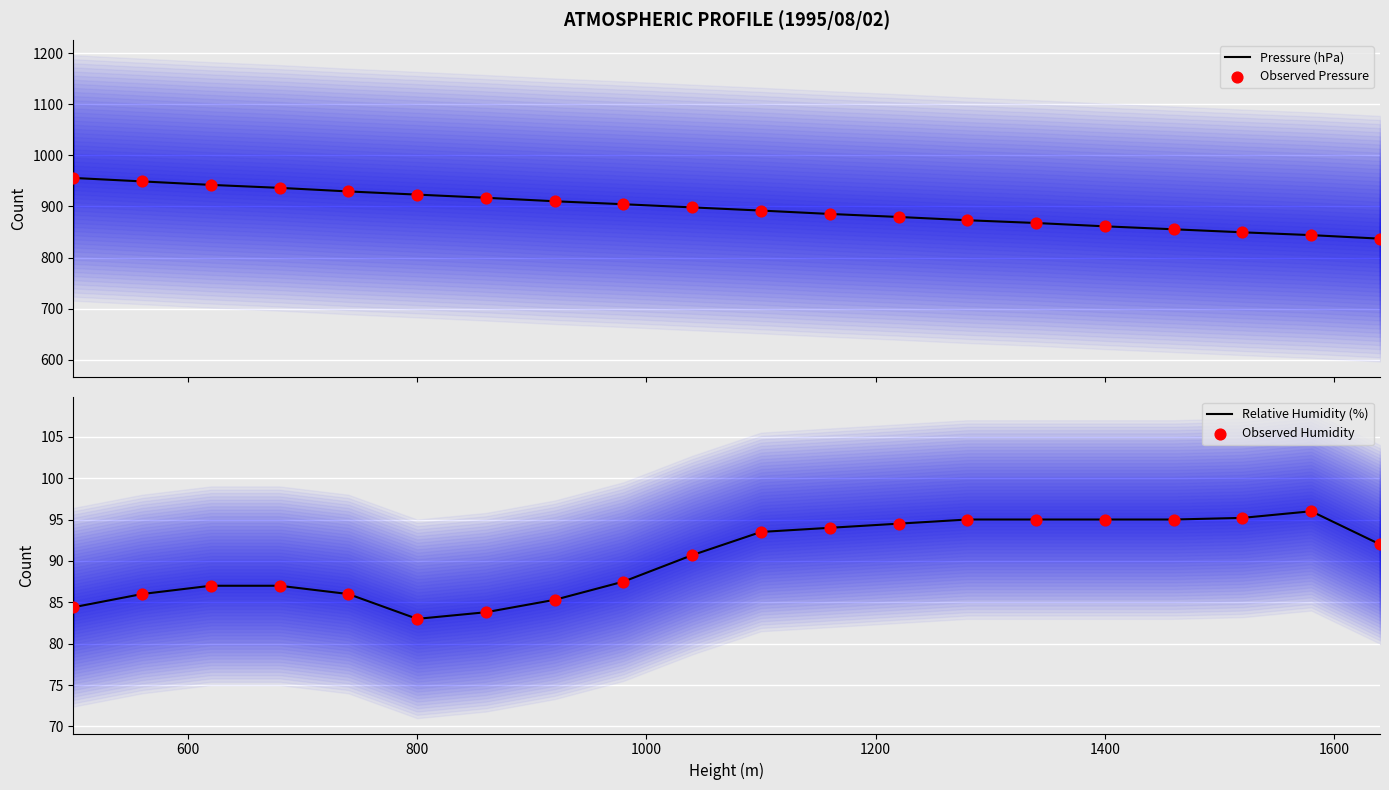

Which series contains the highest Y value?

Pressure (hPa)